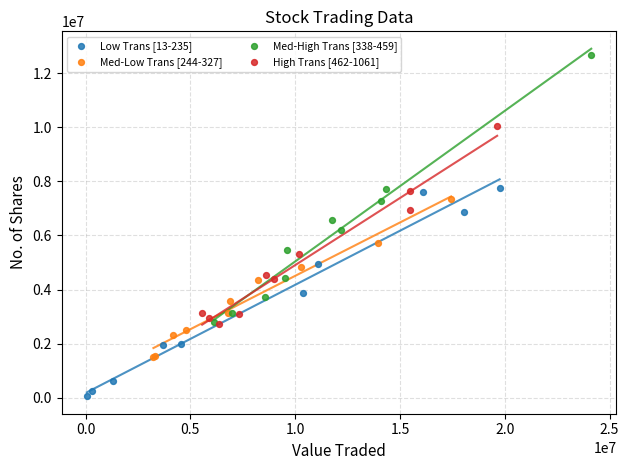

Which series has the widest spread of Y values?

Med-High Trans [338-459]